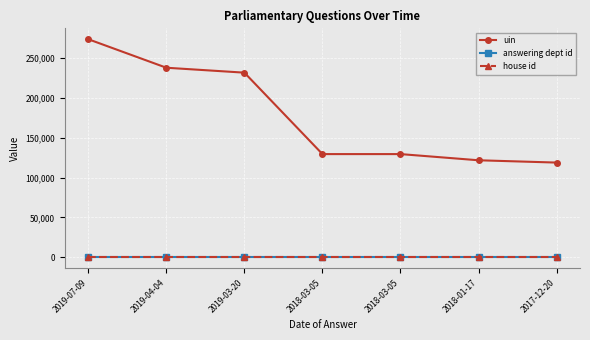

How many distinct data groups are displayed?

3